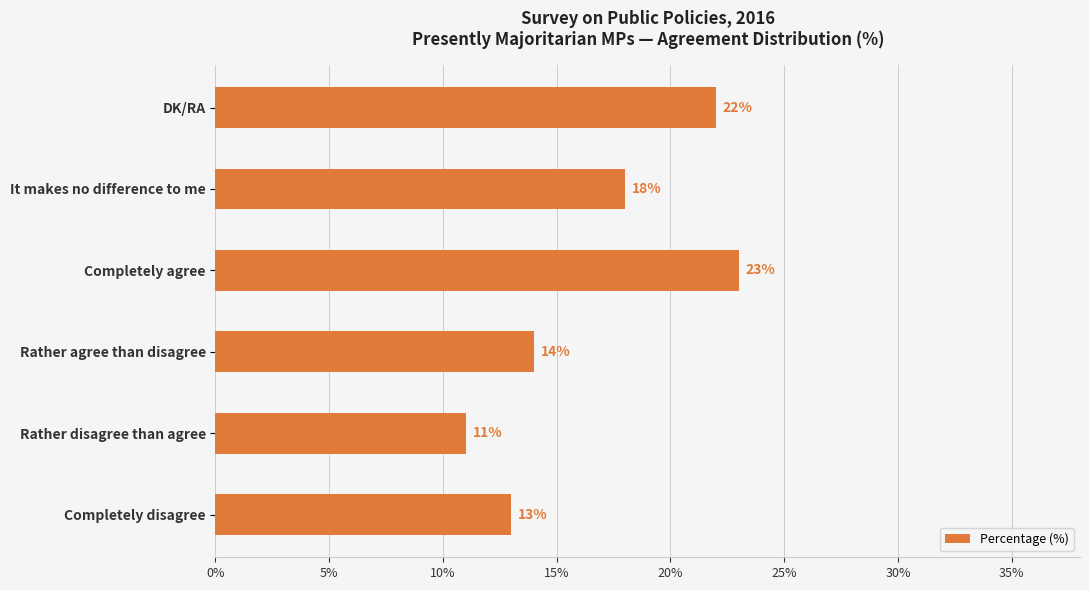

List the labels in order of value, smallest first.

Rather disagree than agree, Completely disagree, Rather agree than disagree, It makes no difference to me, DK/RA, Completely agree